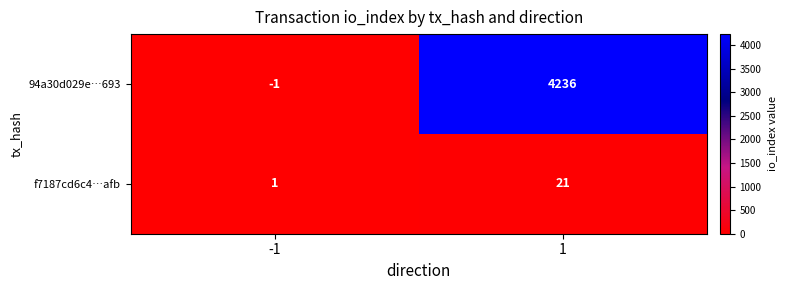

What is the smallest value displayed?

-1